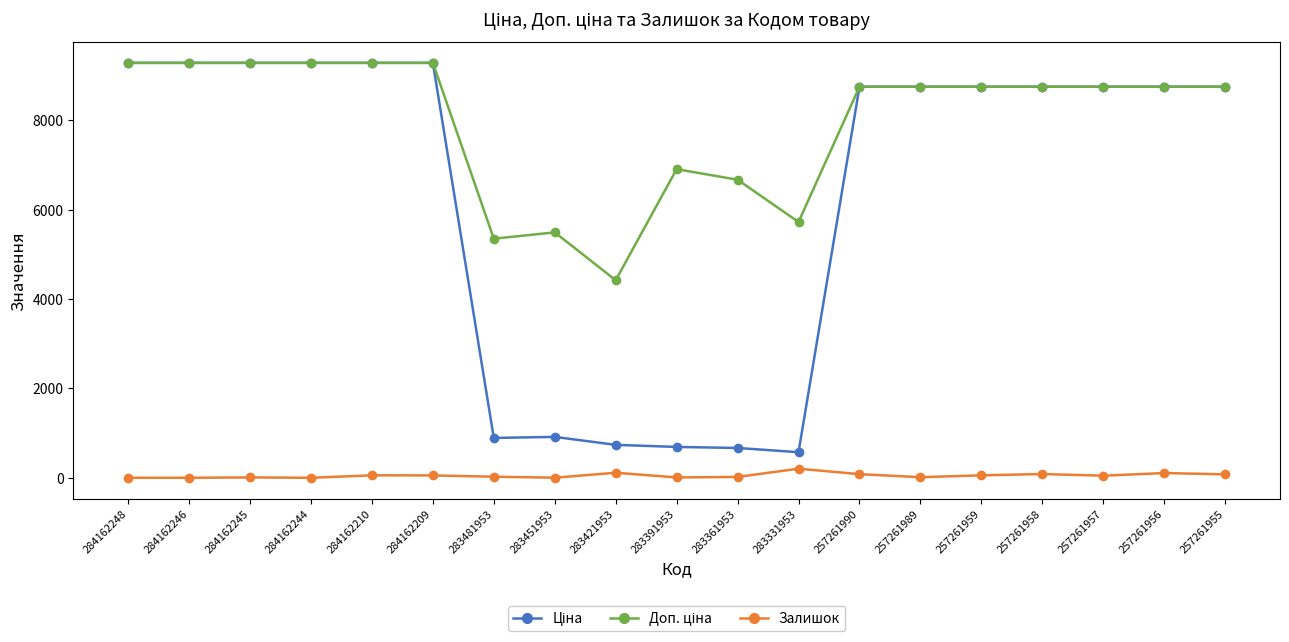

What is the difference between the highest and lowest values at 257261958?

8671.5